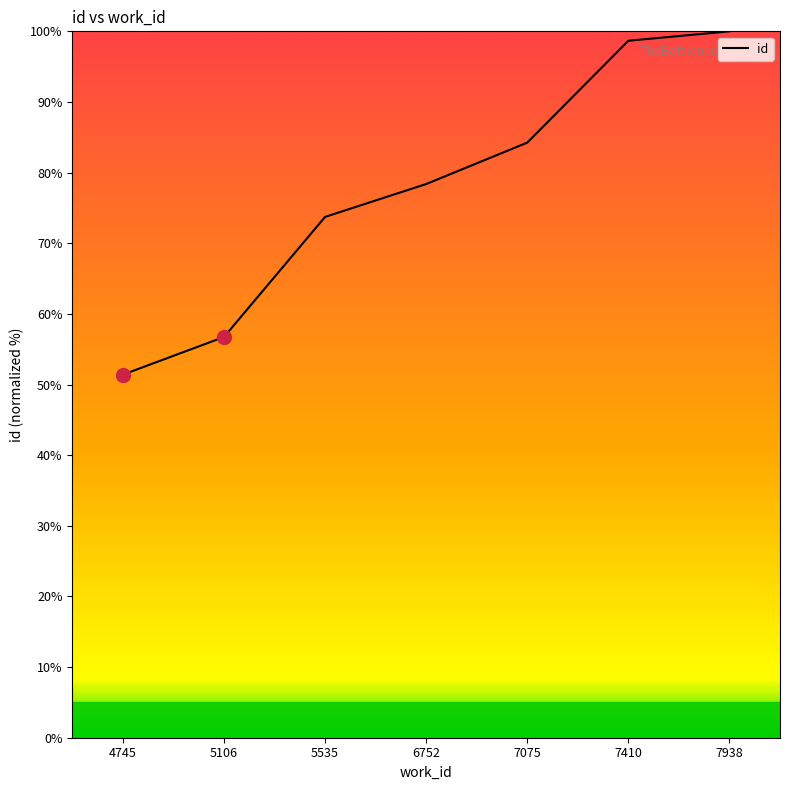

The chart shows a value of 56.7 at 5106. True or false?

True